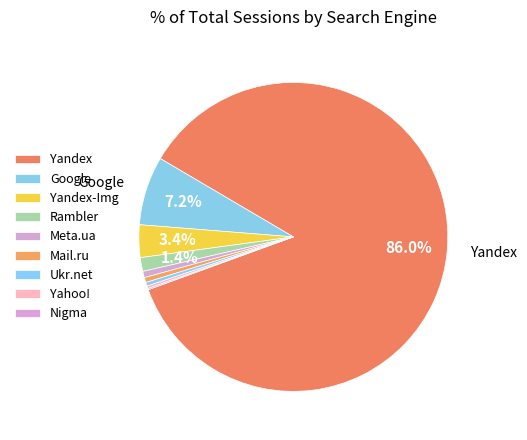

To the nearest percent, what portion does Mail.ru represent?

1%